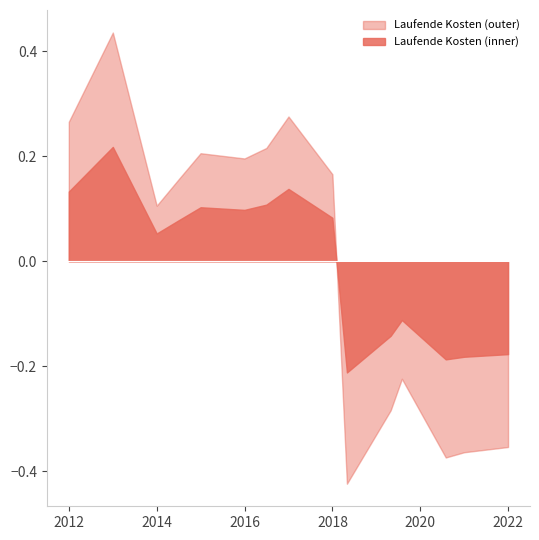

How many points are higher than both their immediate neighbors (excluding endpoints)?

4